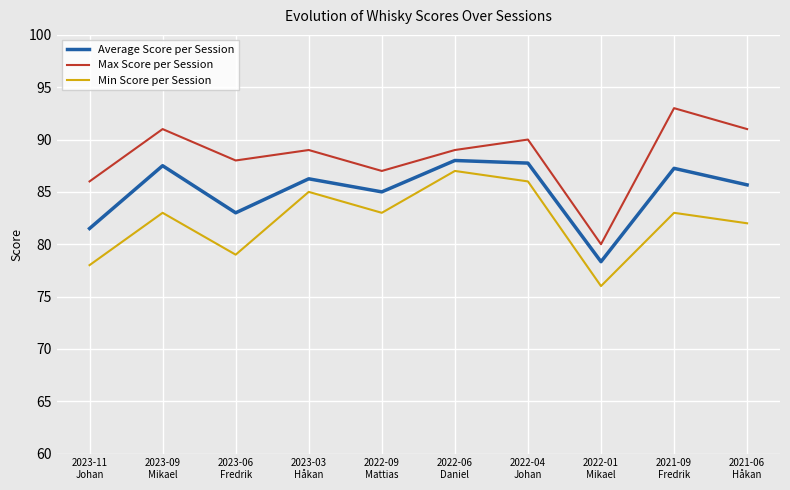

Rank the series at 2022-04
Johan from lowest to highest value.

Min Score per Session, Average Score per Session, Max Score per Session